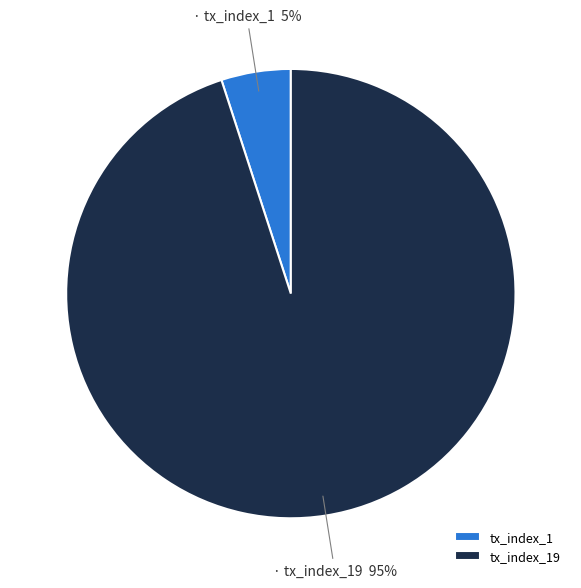

Which has a higher value, tx_index_1 or tx_index_19?

tx_index_19